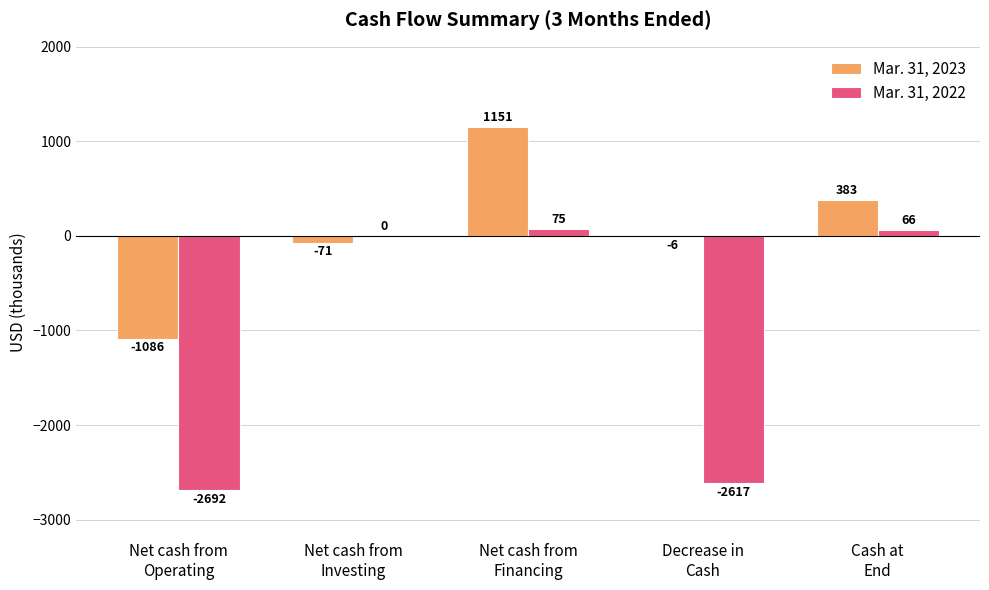

Reading left to right, extract all data points from this chart.

Mar. 31, 2023: Net cash from
Operating=-1086	Net cash from
Investing=-71	Net cash from
Financing=1151	Decrease in
Cash=-6	Cash at
End=383
Mar. 31, 2022: Net cash from
Operating=-2692	Net cash from
Investing=0	Net cash from
Financing=75	Decrease in
Cash=-2617	Cash at
End=66